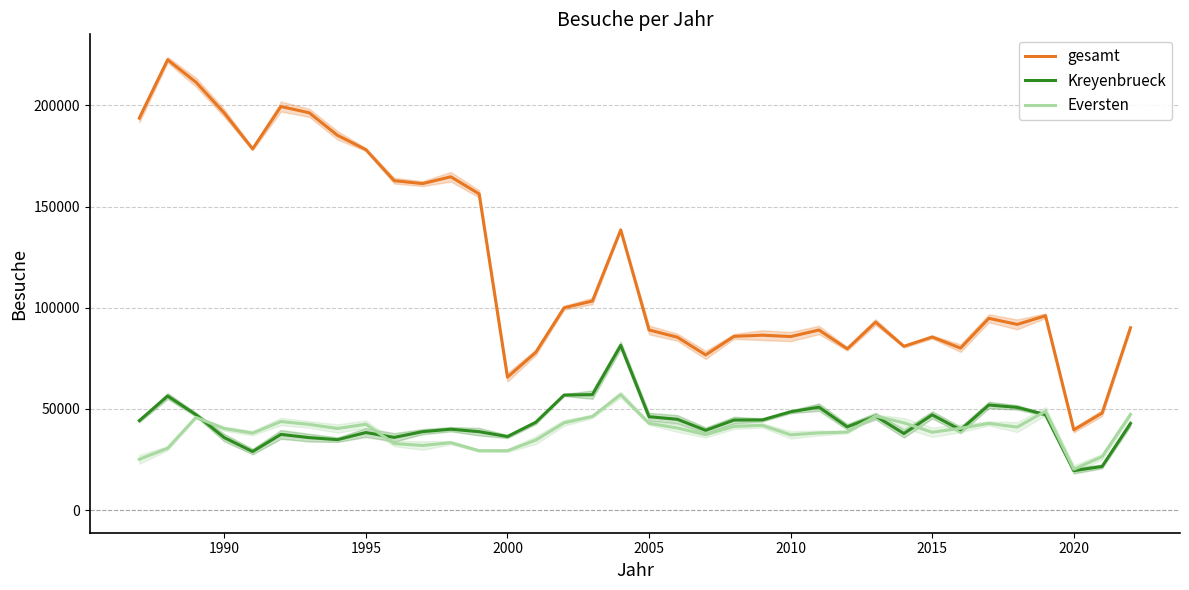

True or false: gesamt and Kreyenbrueck cross at least once.

False